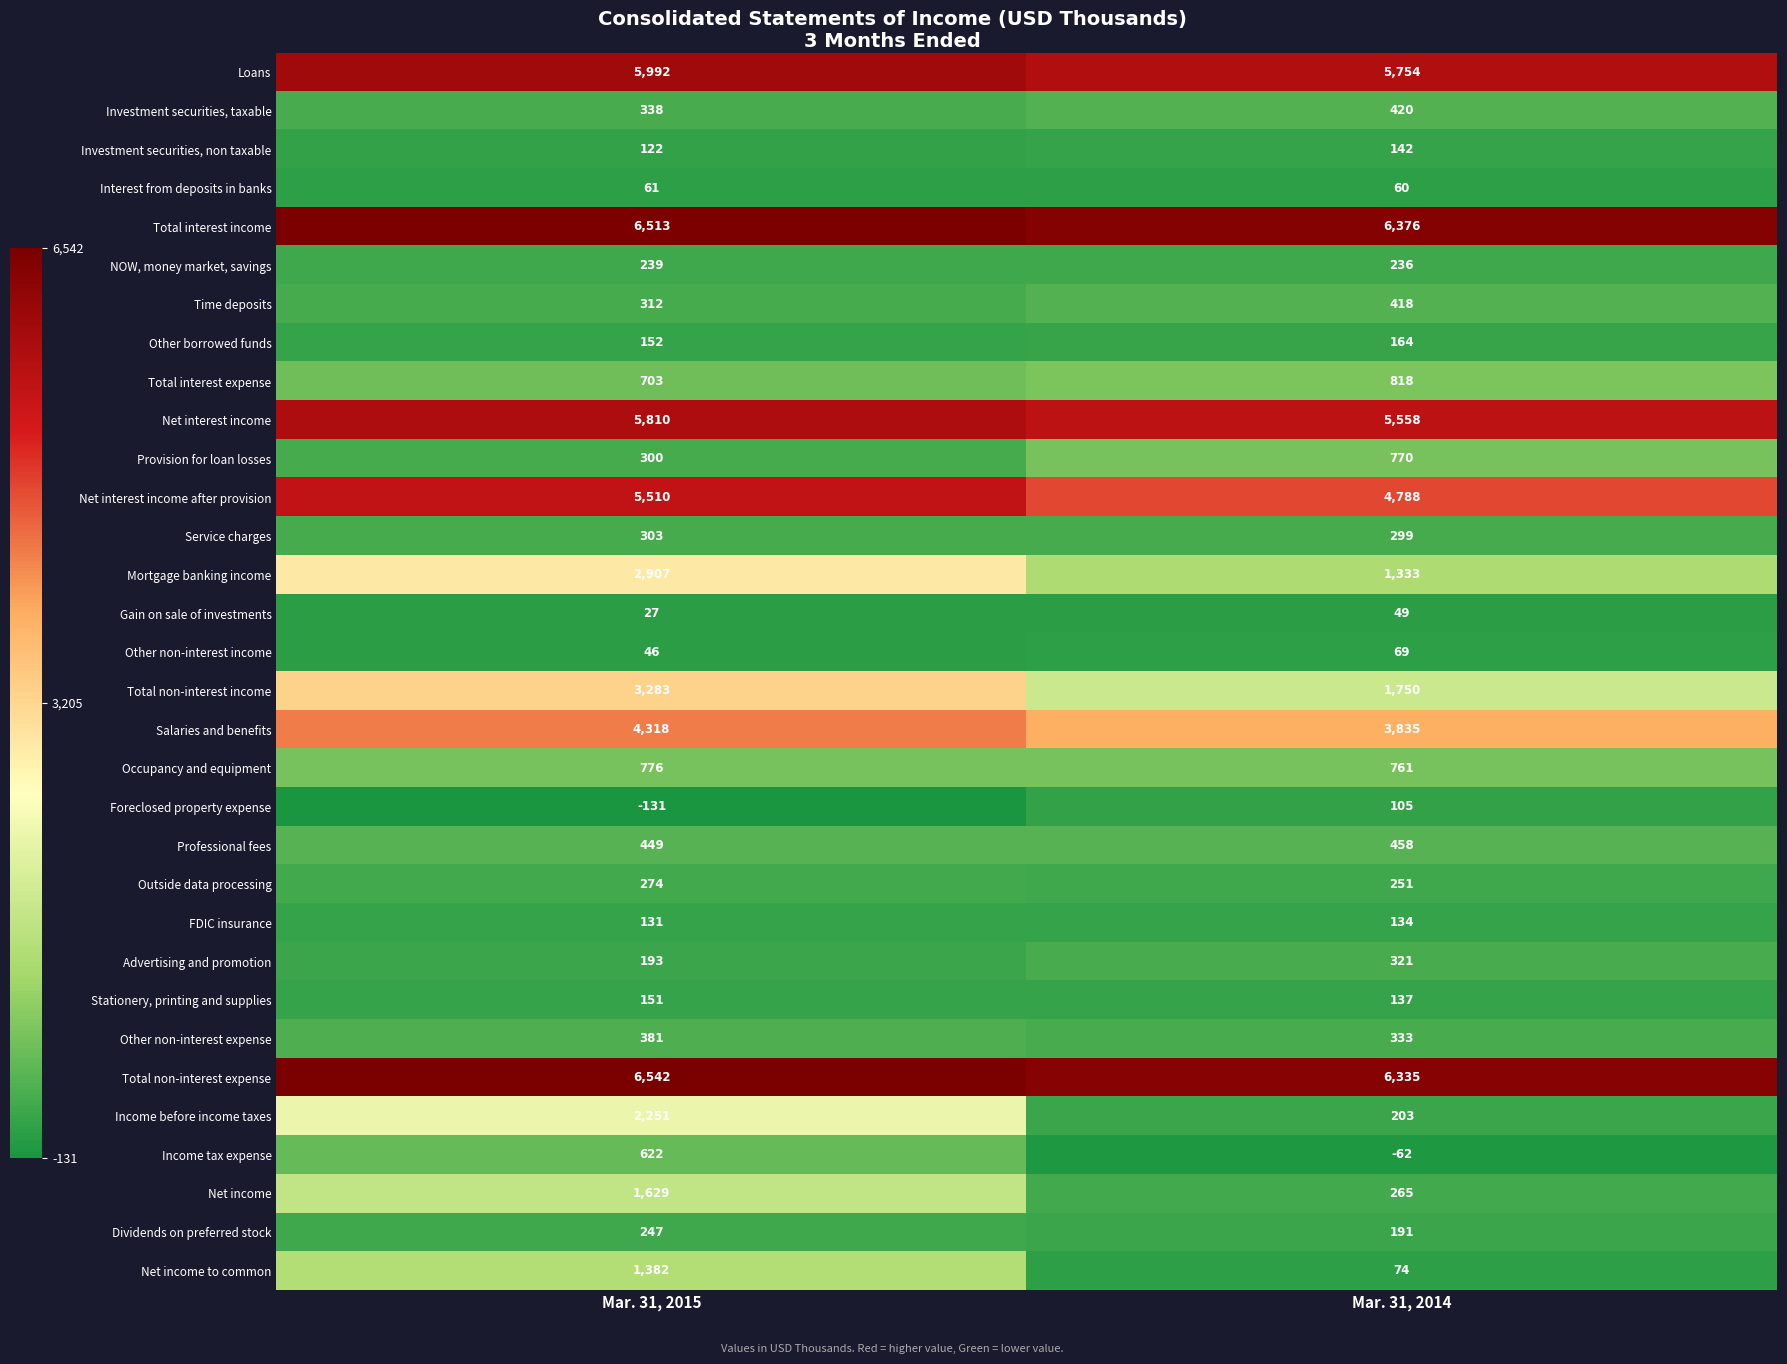

What is the sum of the Loans values at Mar. 31, 2015 and Mar. 31, 2014?

11746